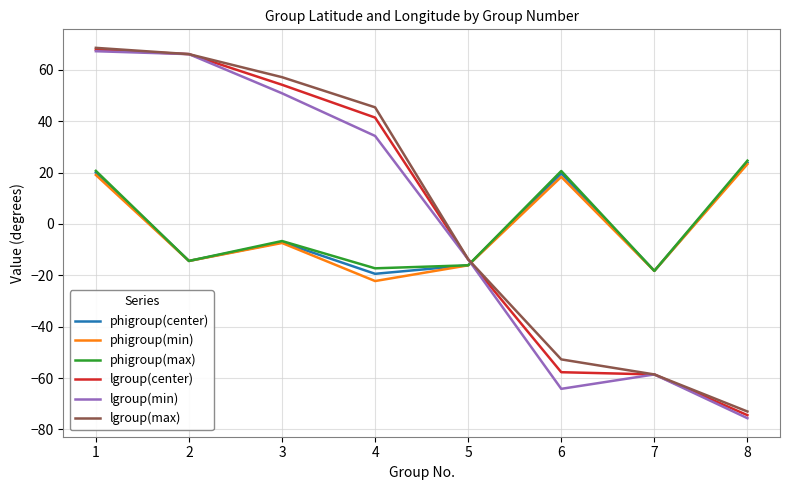

Between 1 and 6, which series saw the biggest shift?

lgroup(min)